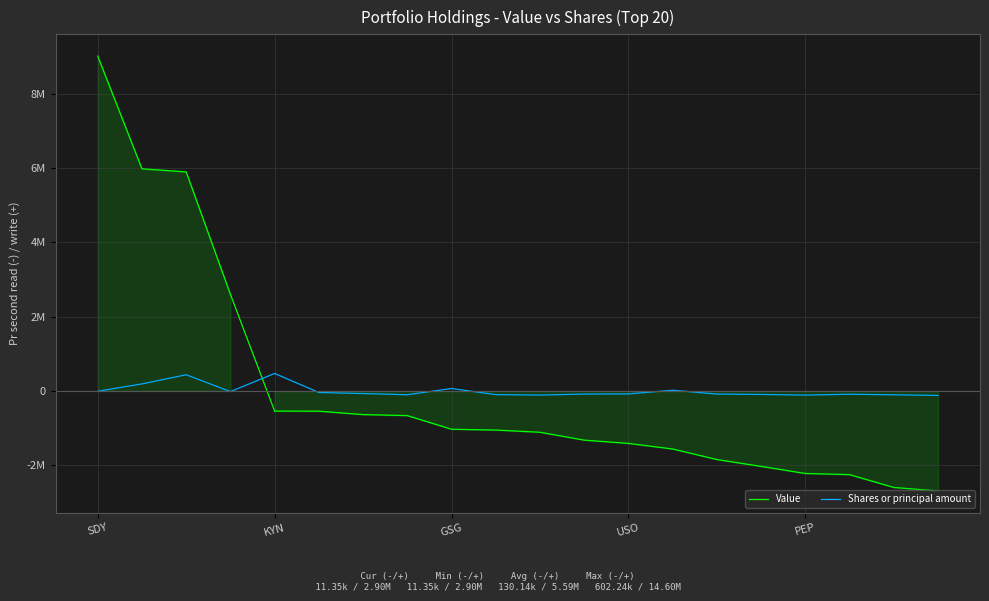

Between 13 and 15, which series saw the biggest shift?

Value